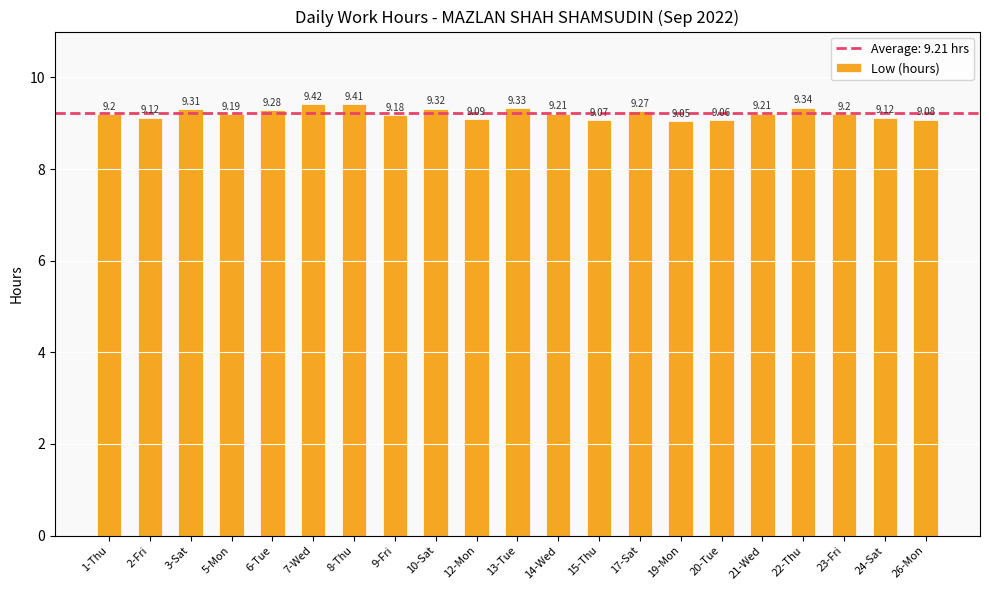

How many bars are there in total?

21